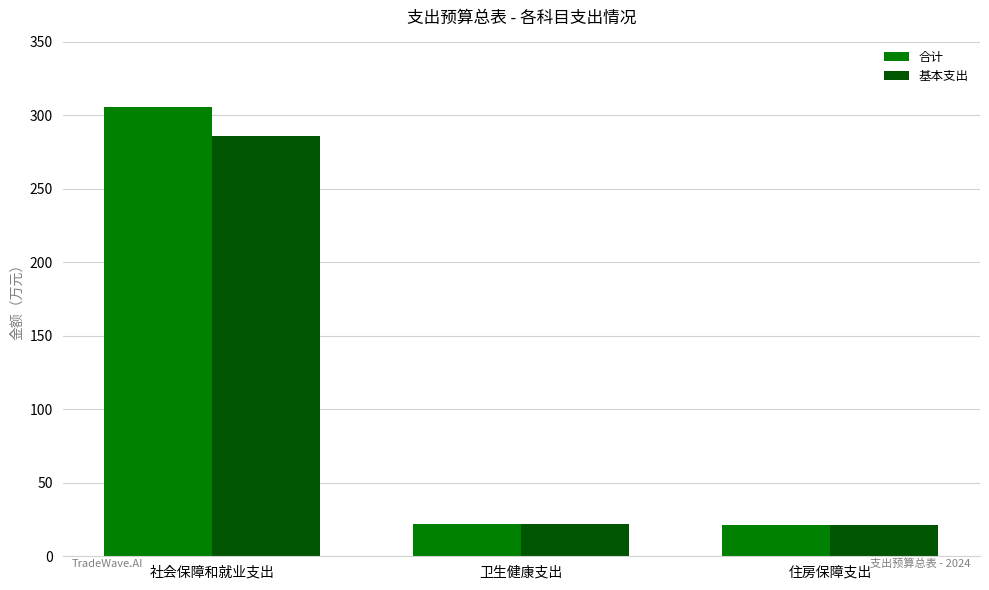

What is the difference between the highest and lowest values at 社会保障和就业支出?

20.0